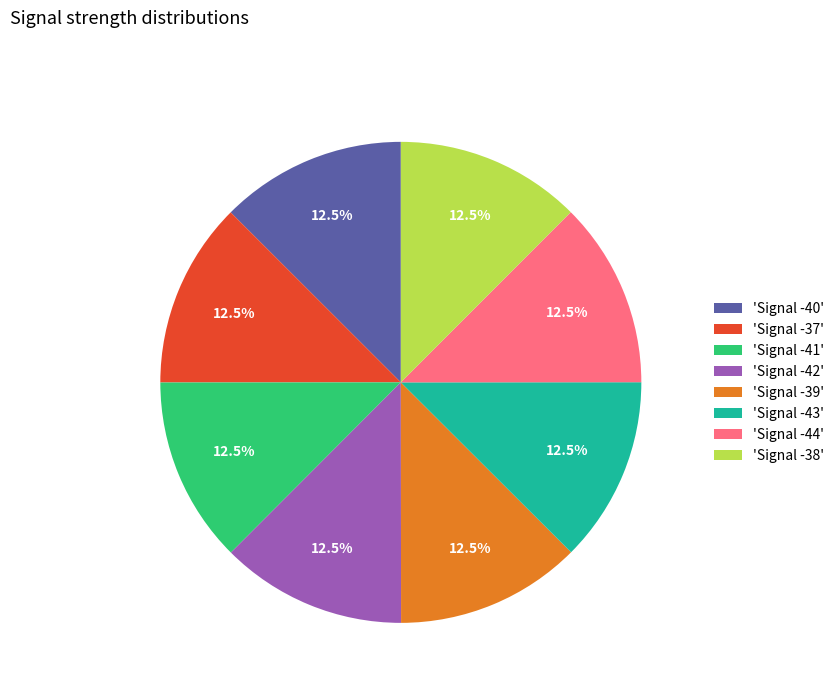

Does any single category account for the majority?

No